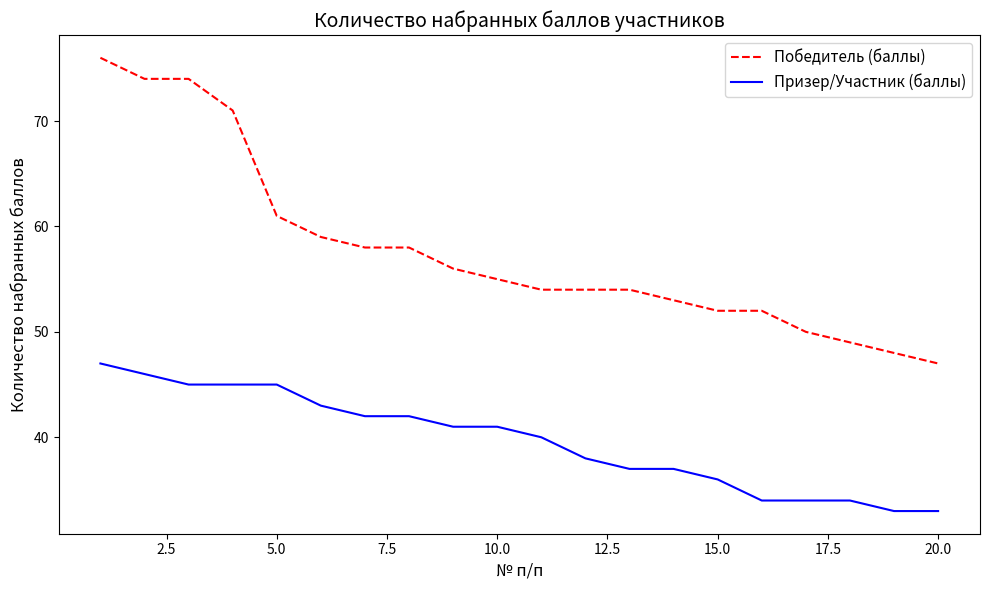

Does the chart display data point markers on the line(s)?

No